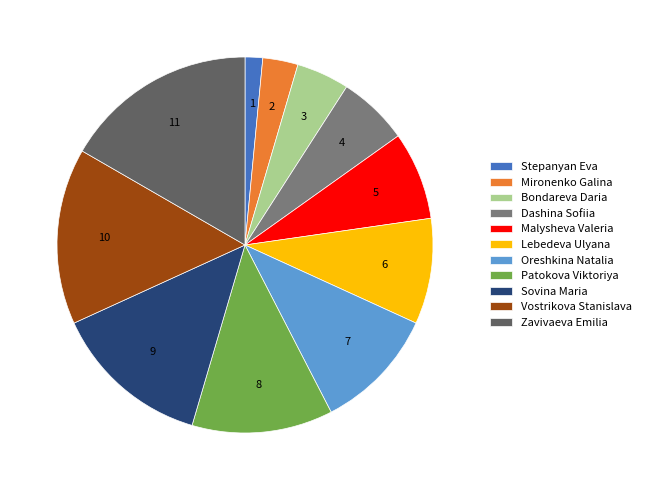

Between Mironenko Galina and Malysheva Valeria, which is larger?

Malysheva Valeria